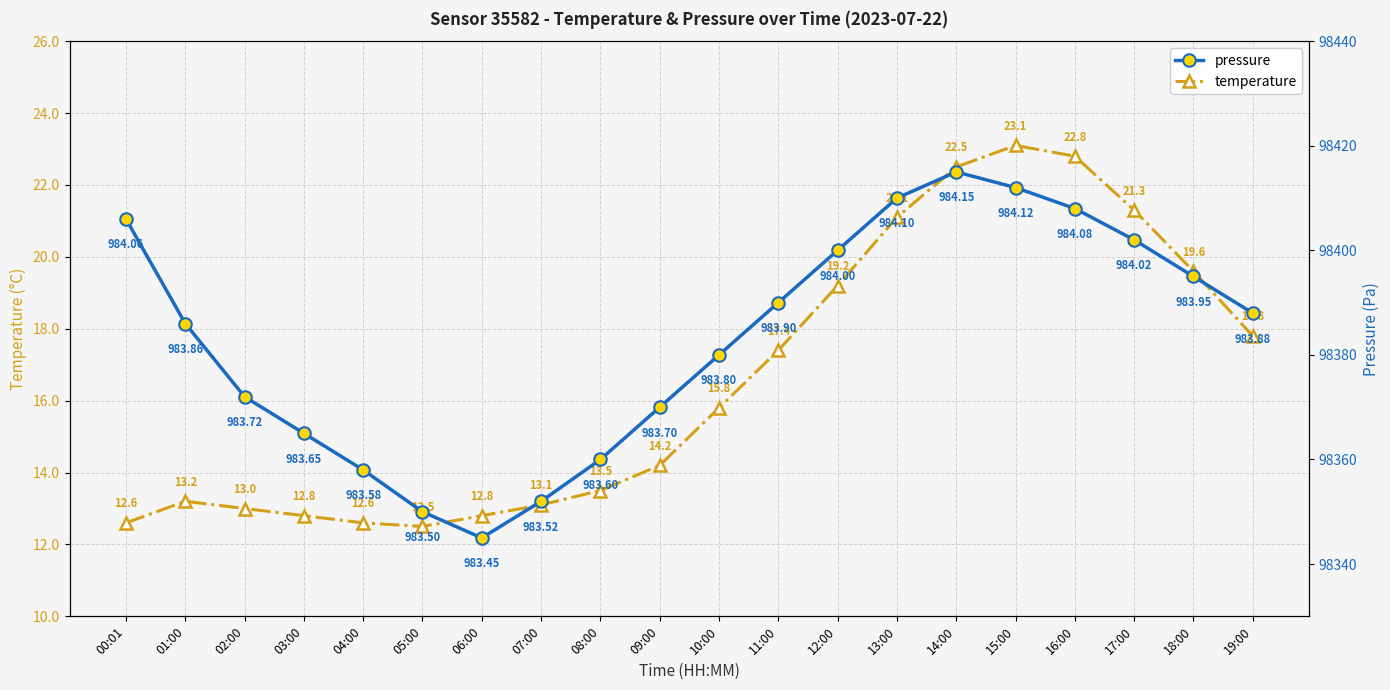

Which series has the largest range (max minus min)?

pressure